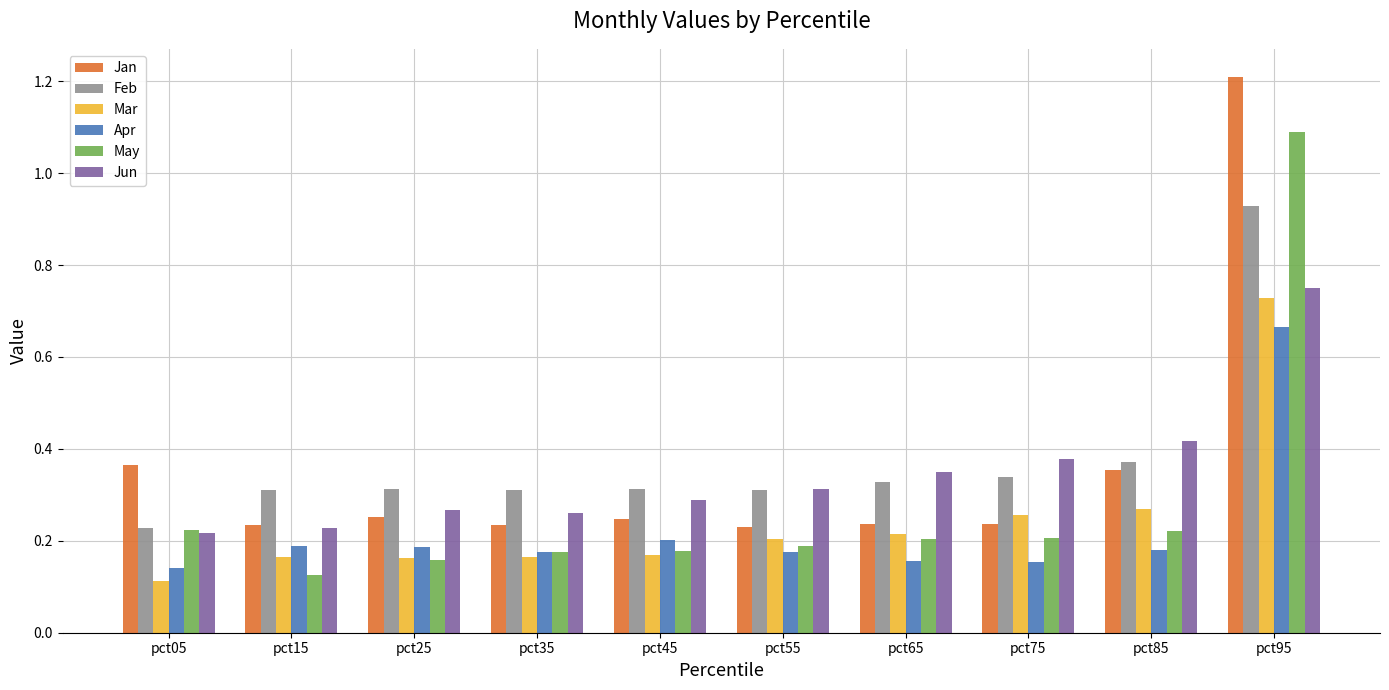

How many data points does each series have?

10